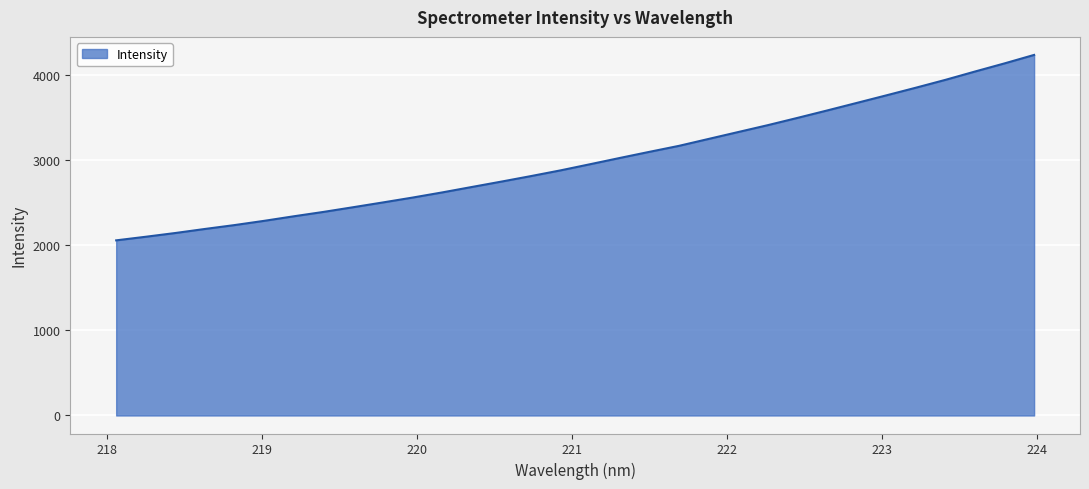

What is the smallest value displayed?

2060.0